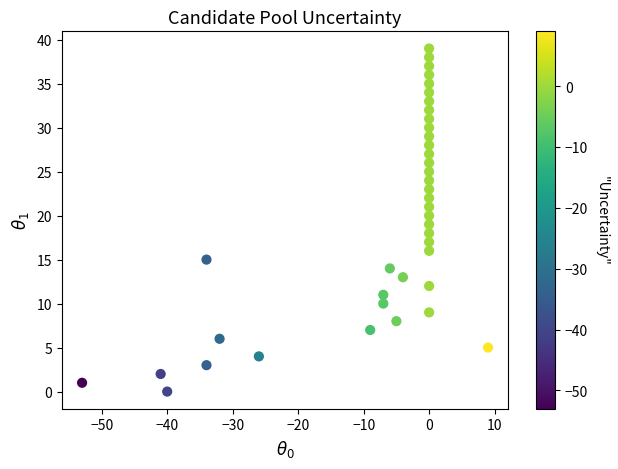

What is the range of Y values (max minus min)?

39